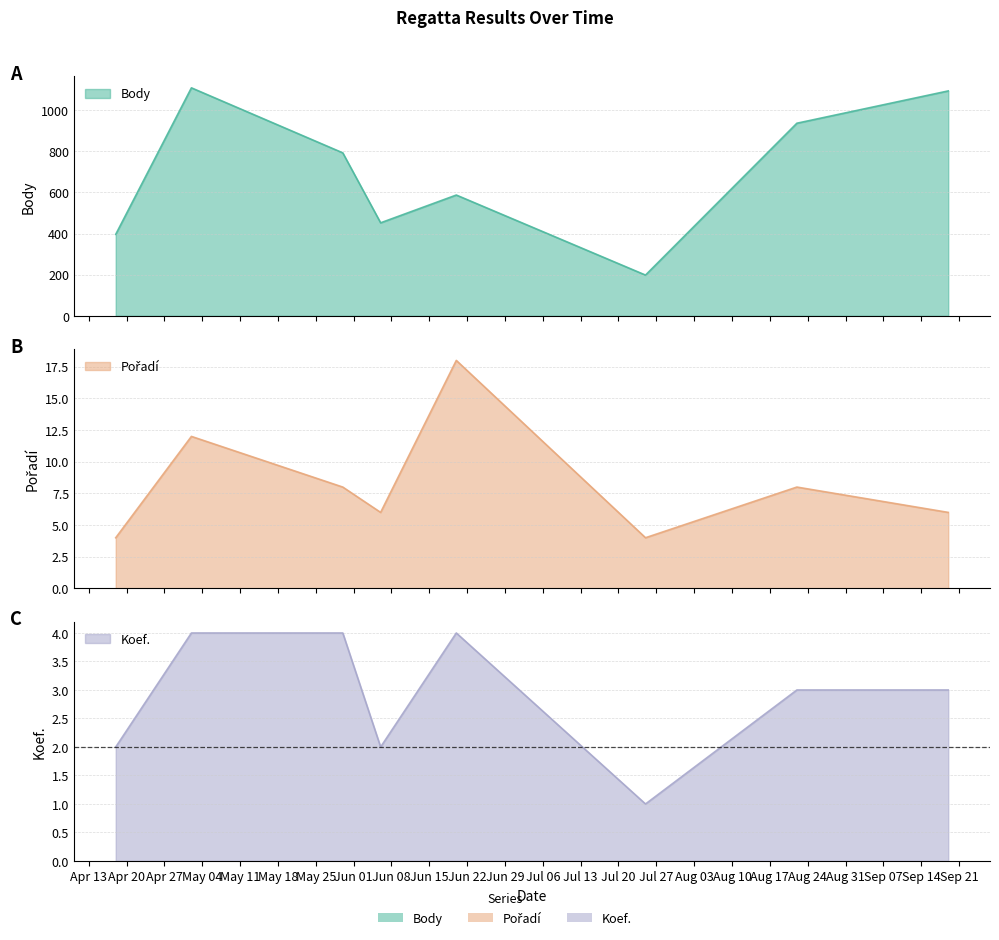

The value of Pořadí at 2009-05-02 is 19. True or false?

False